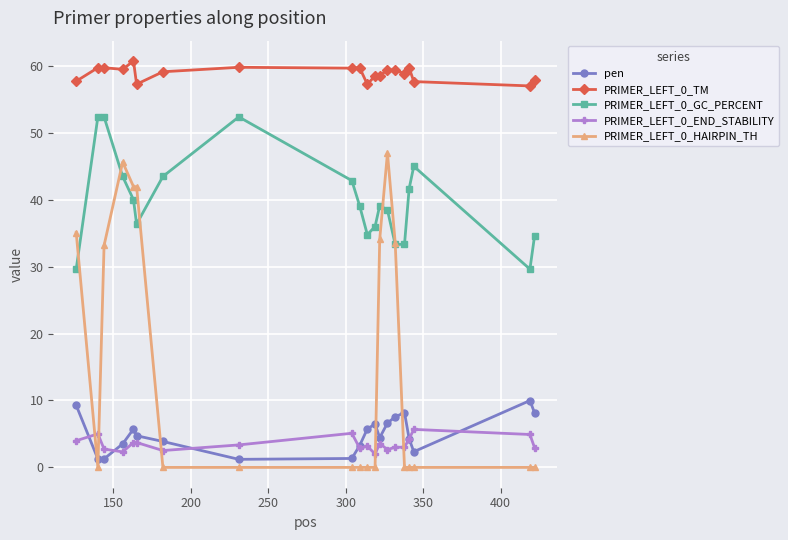

Count the number of data series in this chart.

5